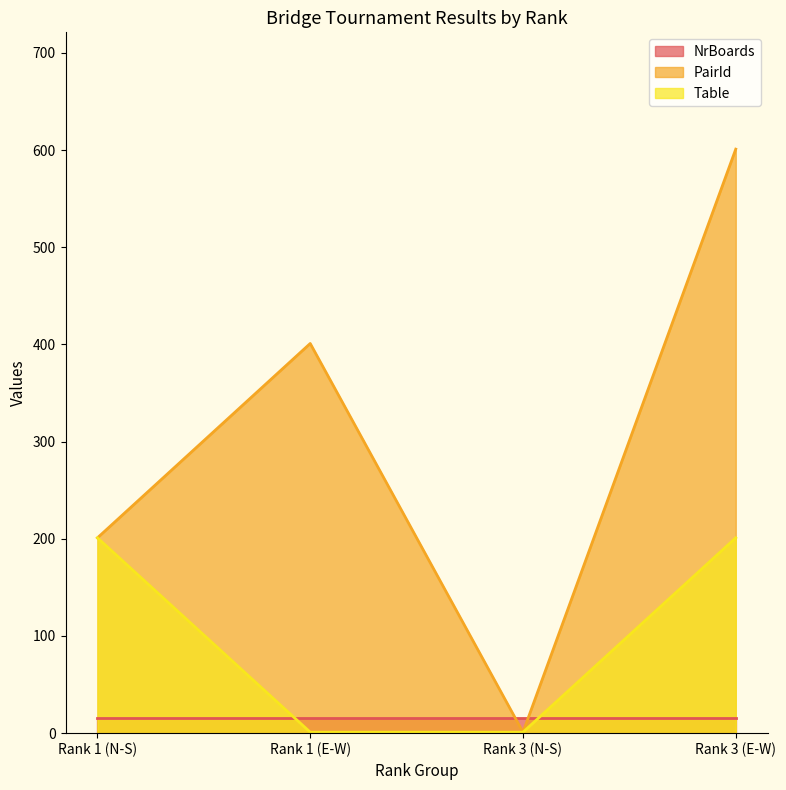

What is the difference between the maximum and minimum values in the PairId series?

600